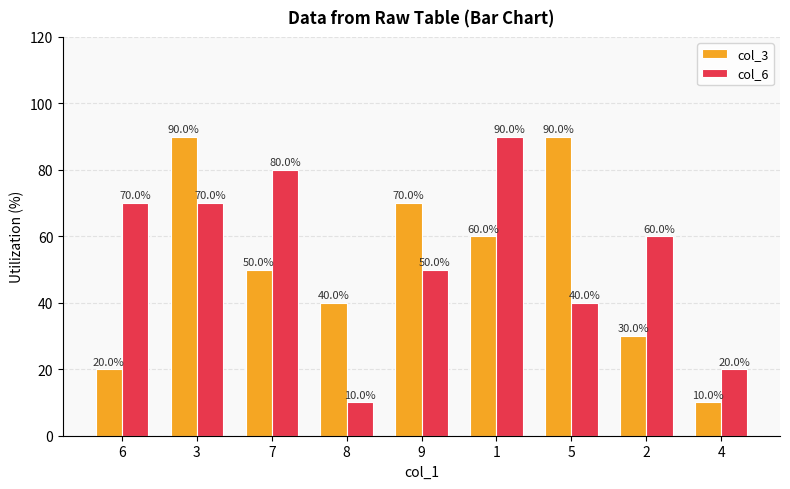

What are all the series names shown in the legend?

col_3, col_6